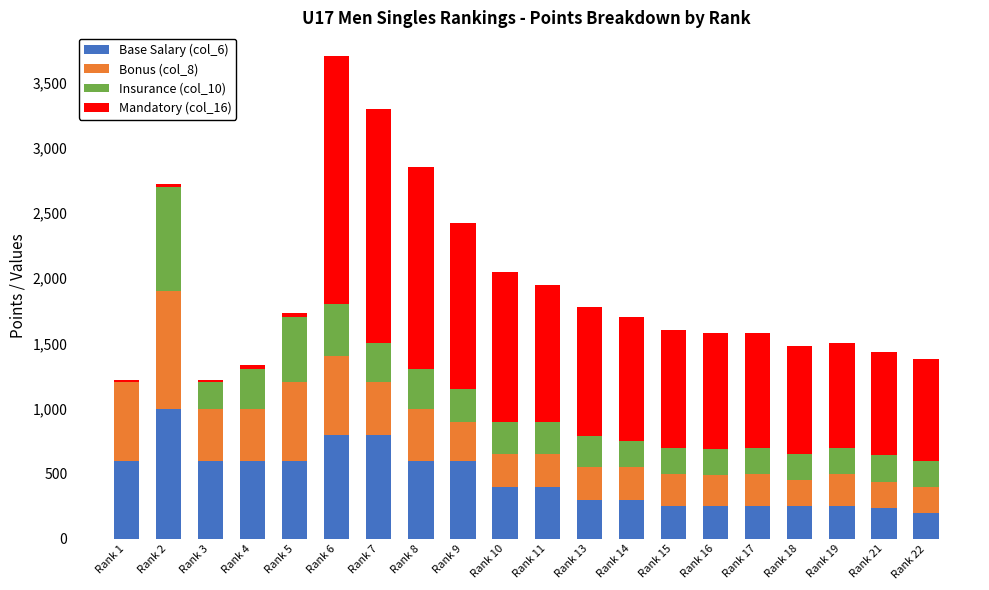

At which category is the sum across all series the highest?

Rank 6